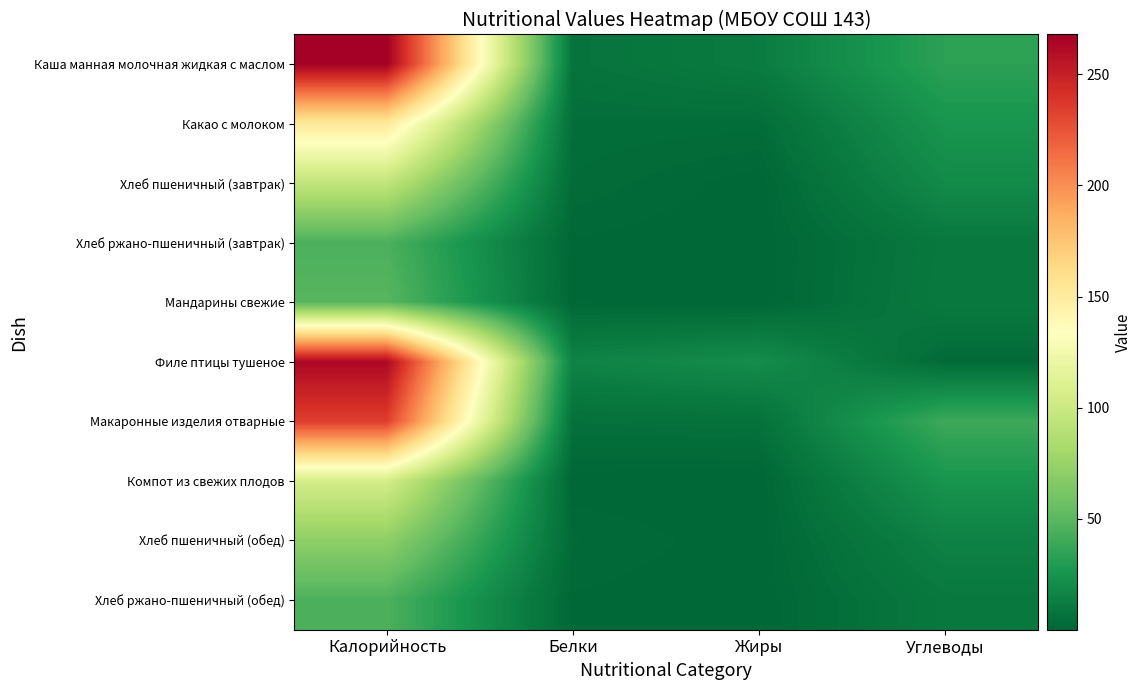

How many data points does each series have?

4